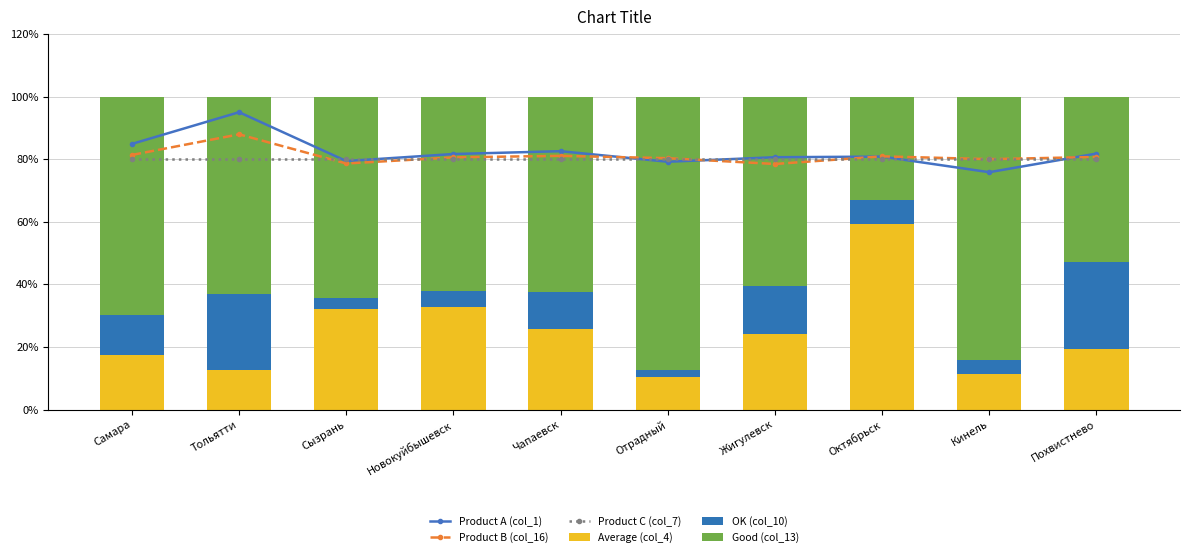

At which category does the chart reach its minimum across all series?

Отрадный